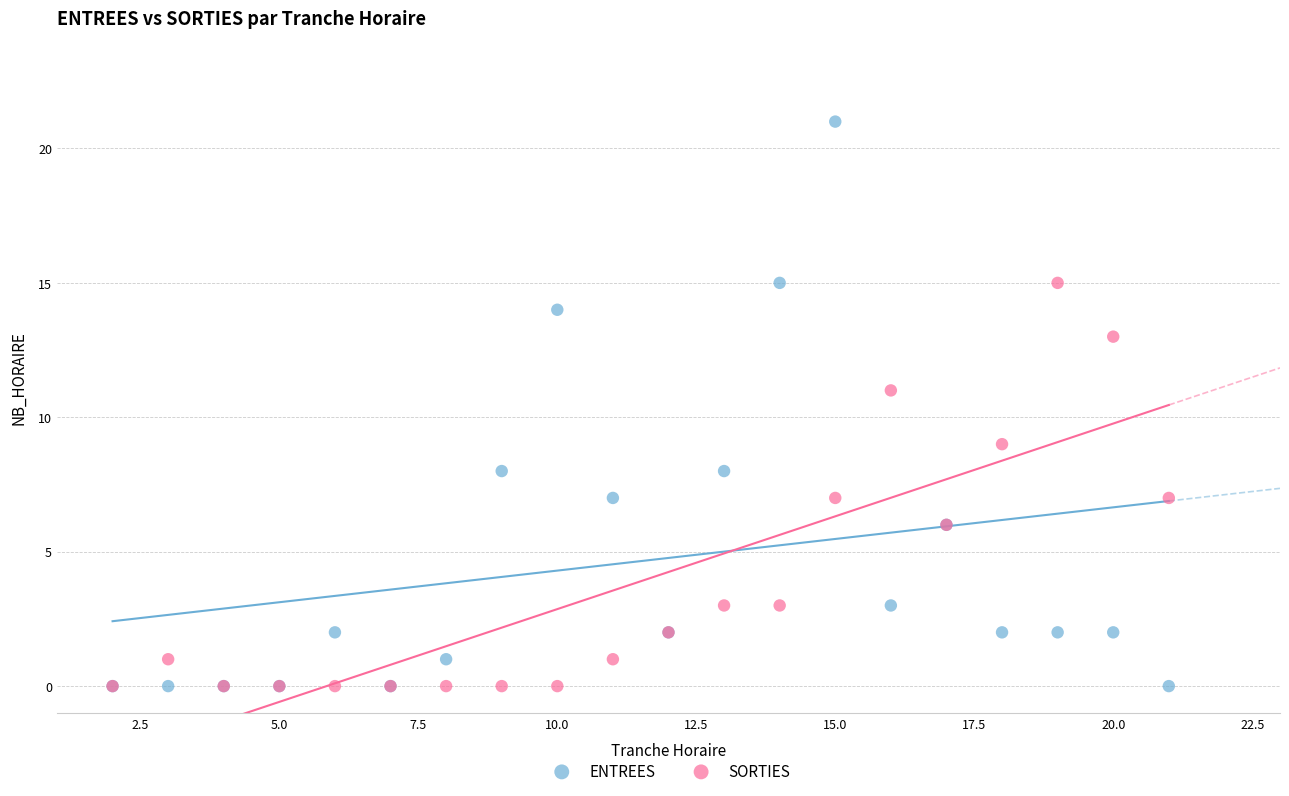

Which series reaches the maximum Y coordinate?

ENTREES